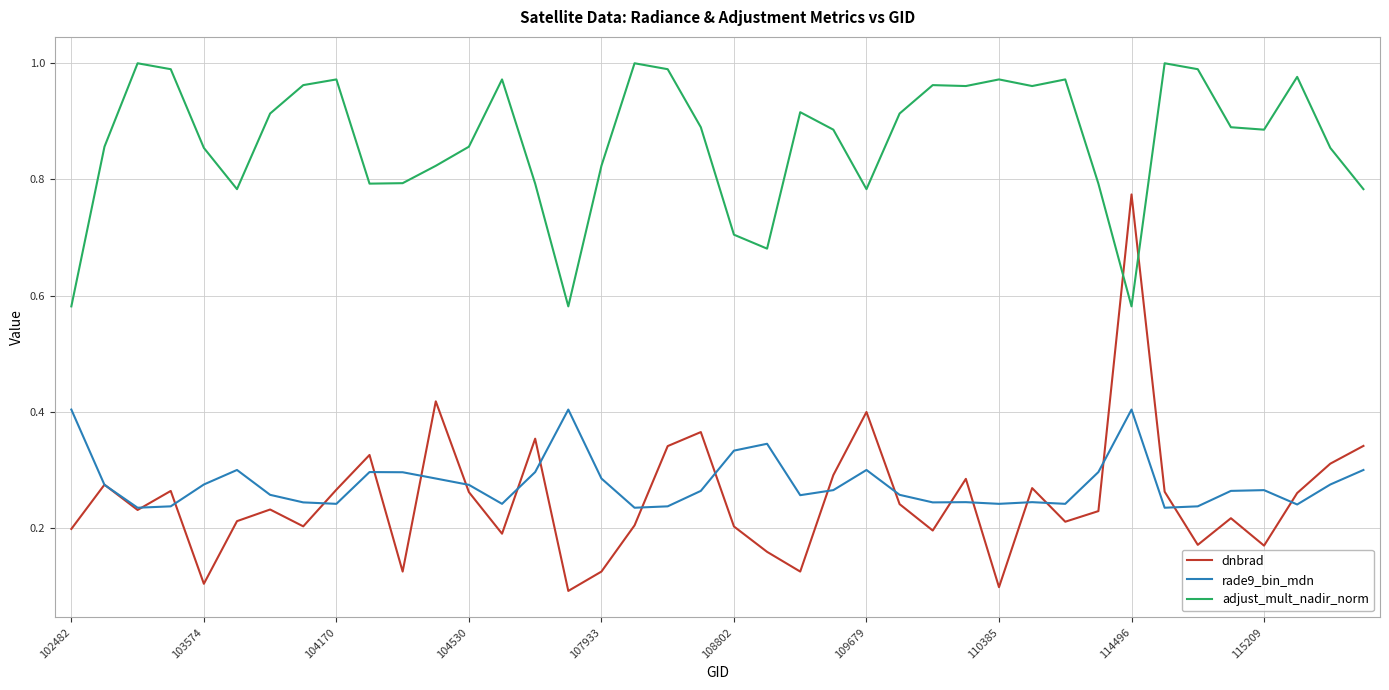

True or false: dnbrad and adjust_mult_nadir_norm cross at least once.

True